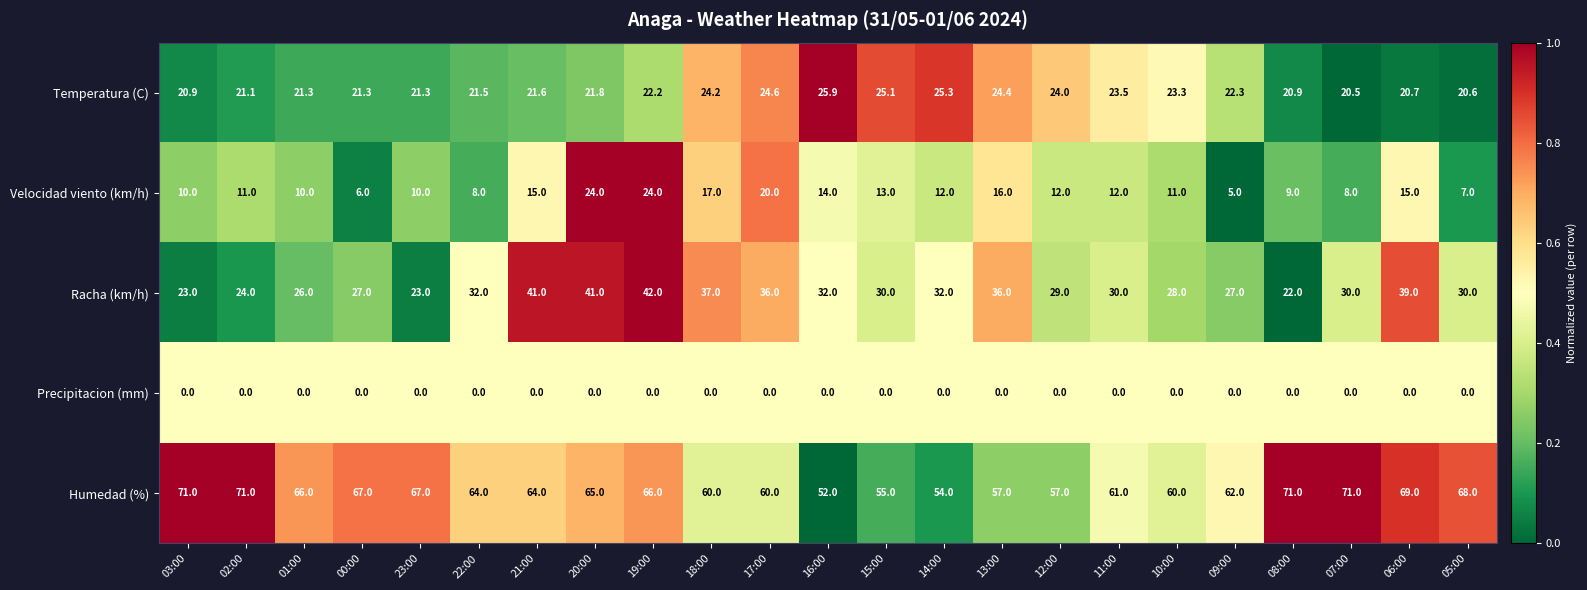

List the series in order of their peak value, lowest first.

Precipitacion (mm), Velocidad viento (km/h), Temperatura (C), Racha (km/h), Humedad (%)